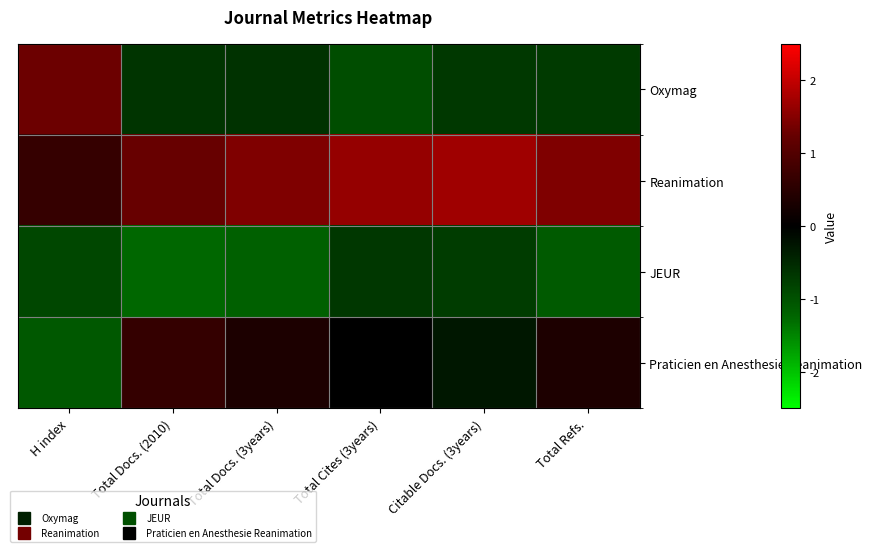

How many series are shown in this chart?

4